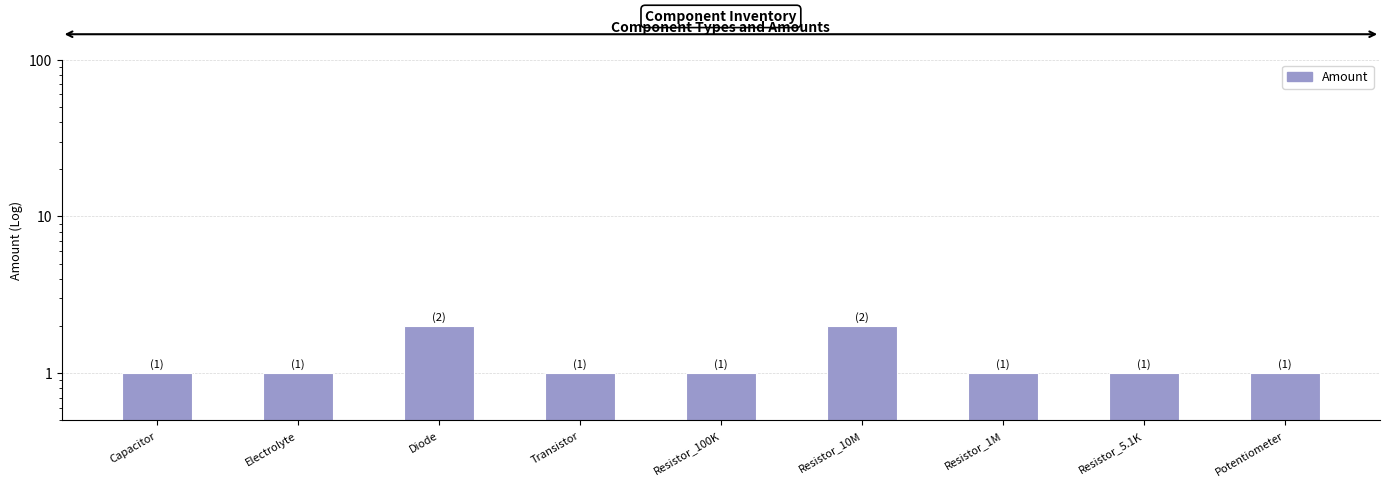

What is the change in value from Diode to Potentiometer?

-1